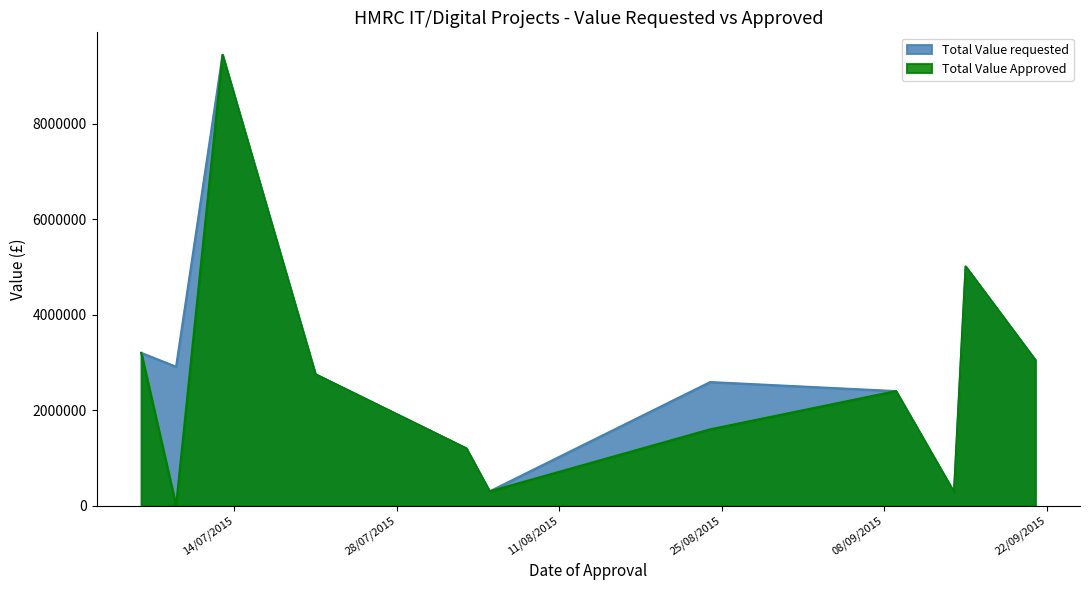

True or false: Total Value requested and Total Value Approved intersect in this chart.

False